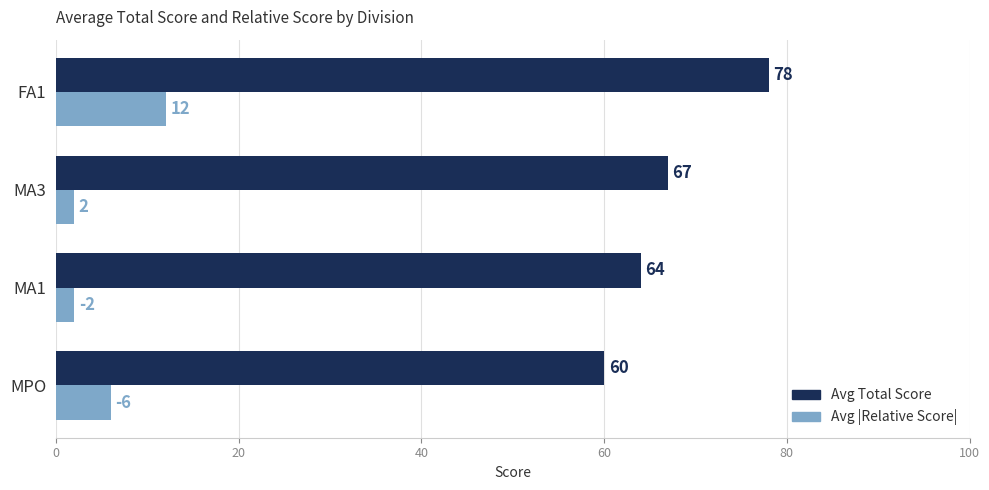

Read the Avg |Relative Score| value at FA1.

12